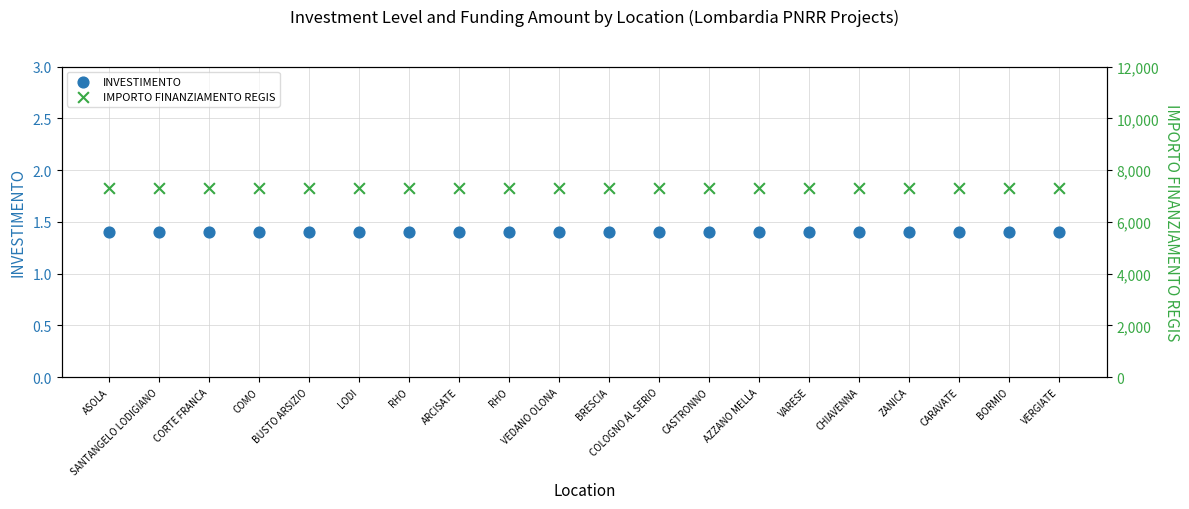

What is the total value across all series at ASOLA?

7302.4